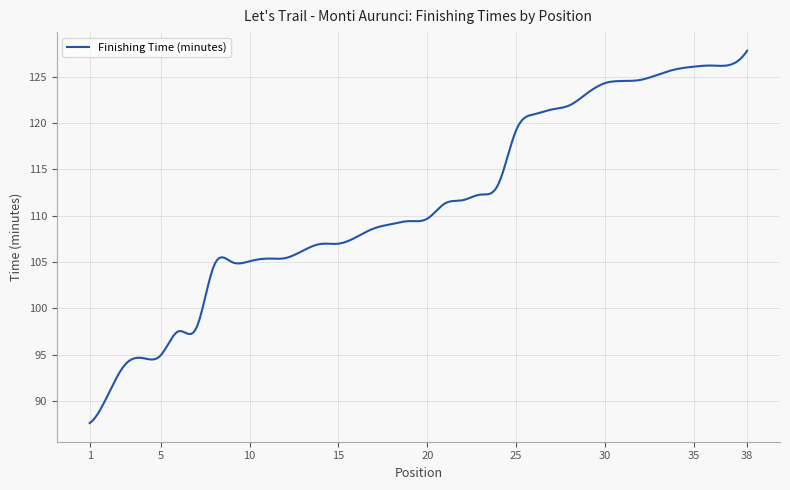

What is the difference between the maximum and second lowest values?

40.0